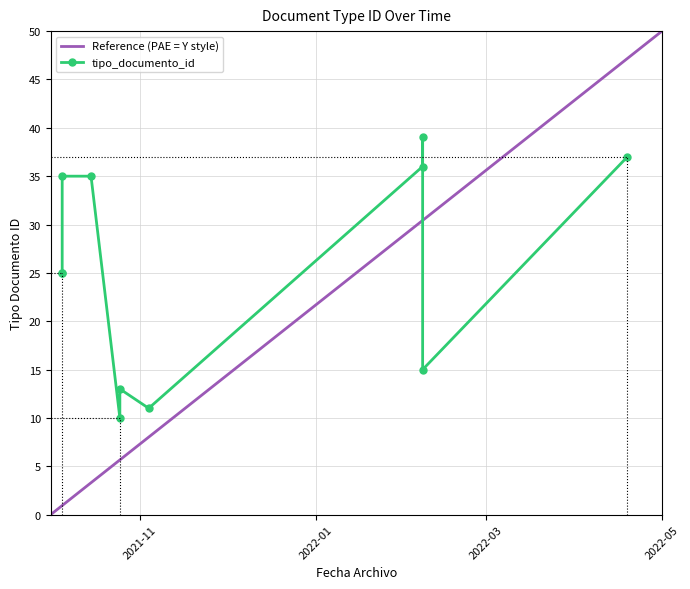

What is the label of the 8th point from the right?

2021-10-15